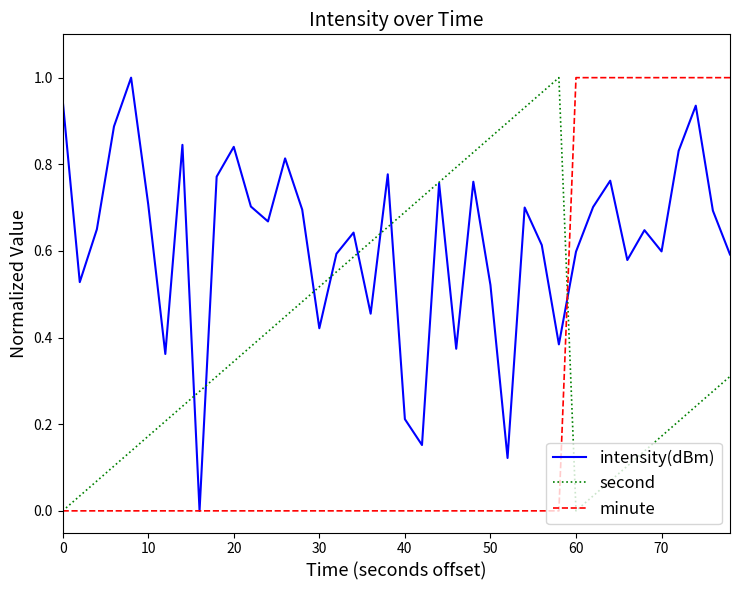

Rank the series by their average value, from lowest to highest.

minute, second, intensity(dBm)